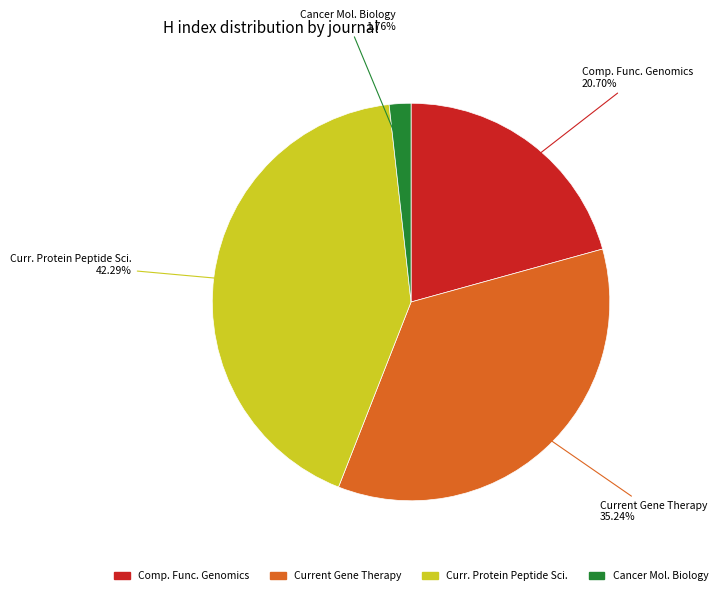

Is there any slice that represents more than half of the pie?

No